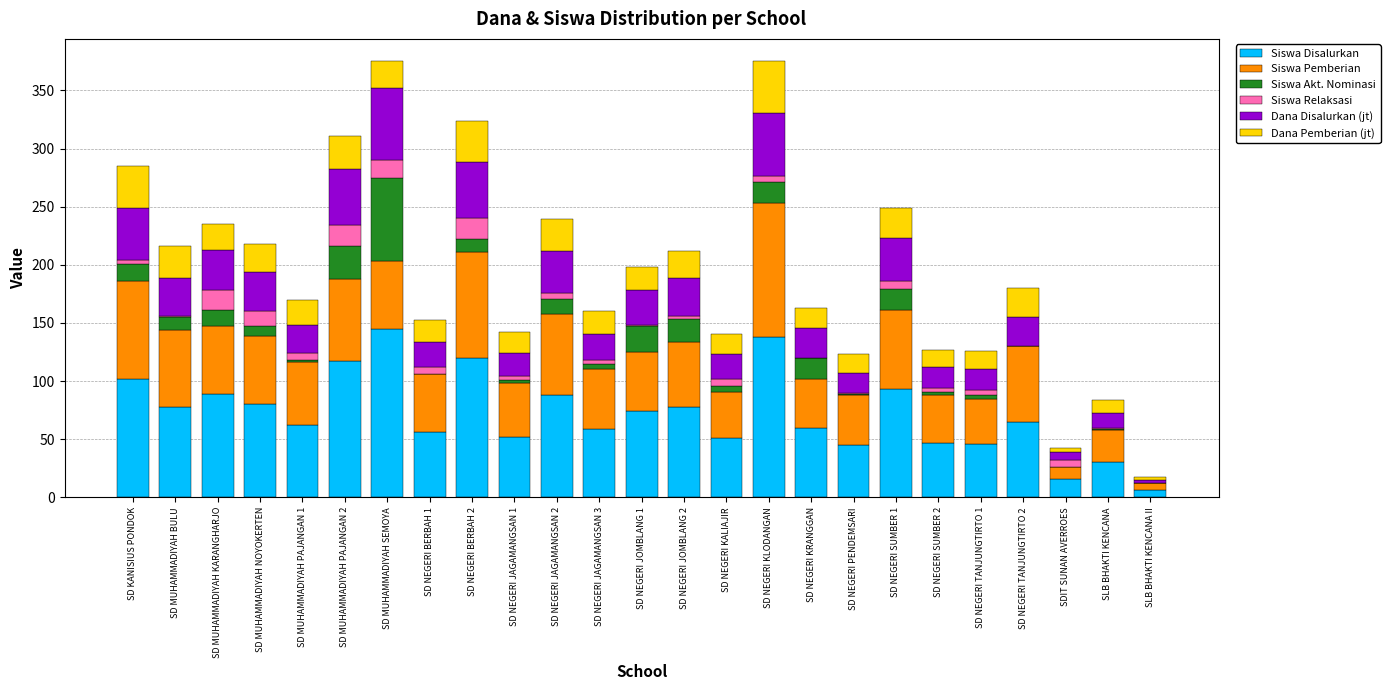

Is it true that Siswa Disalurkan equals 98.0 at SD NEGERI KRANGGAN?

False